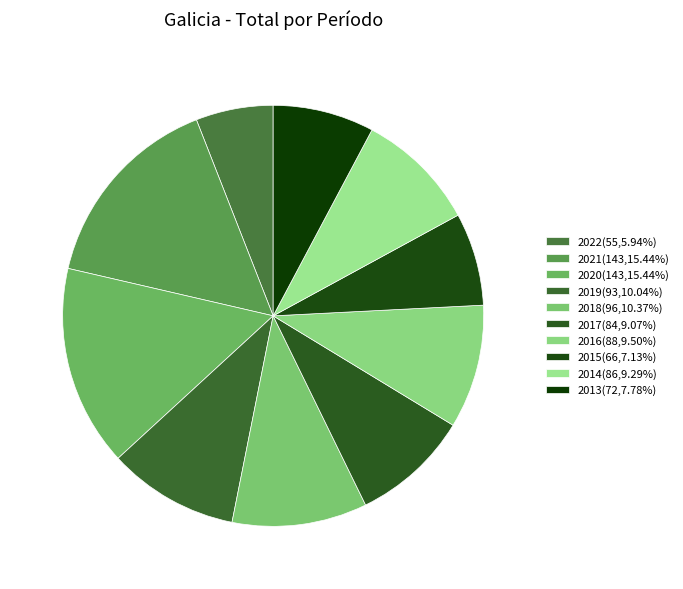

Does any single category account for the majority?

No